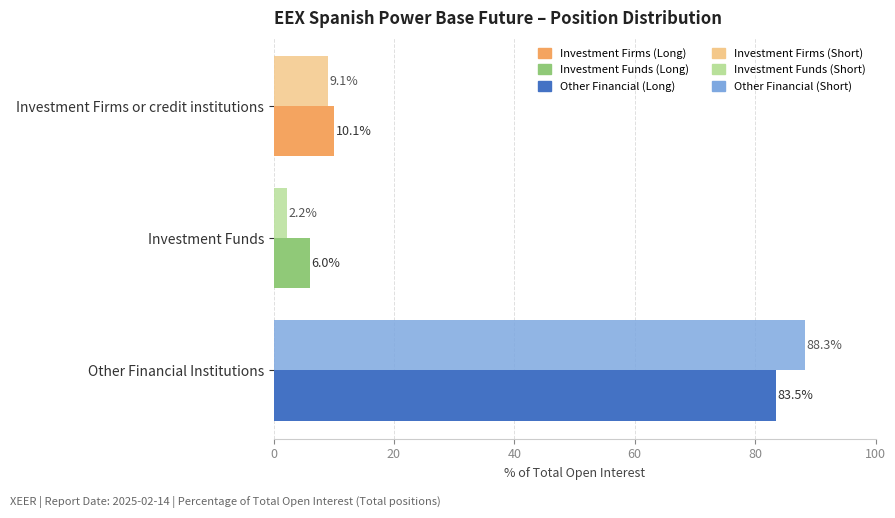

What is the spread (max minus min) of values at Other Financial Institutions?

4.8